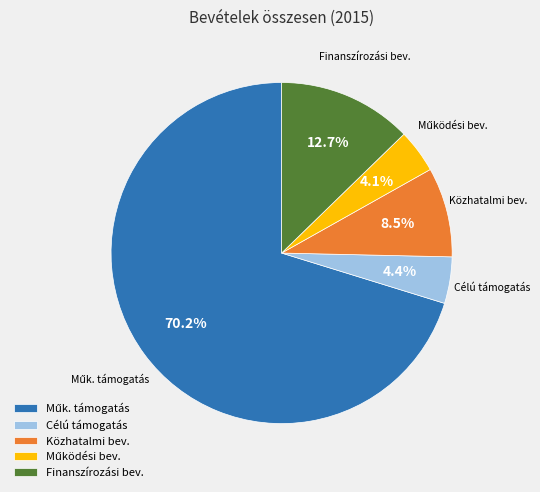

To the nearest percent, what is the average slice percentage?

20%